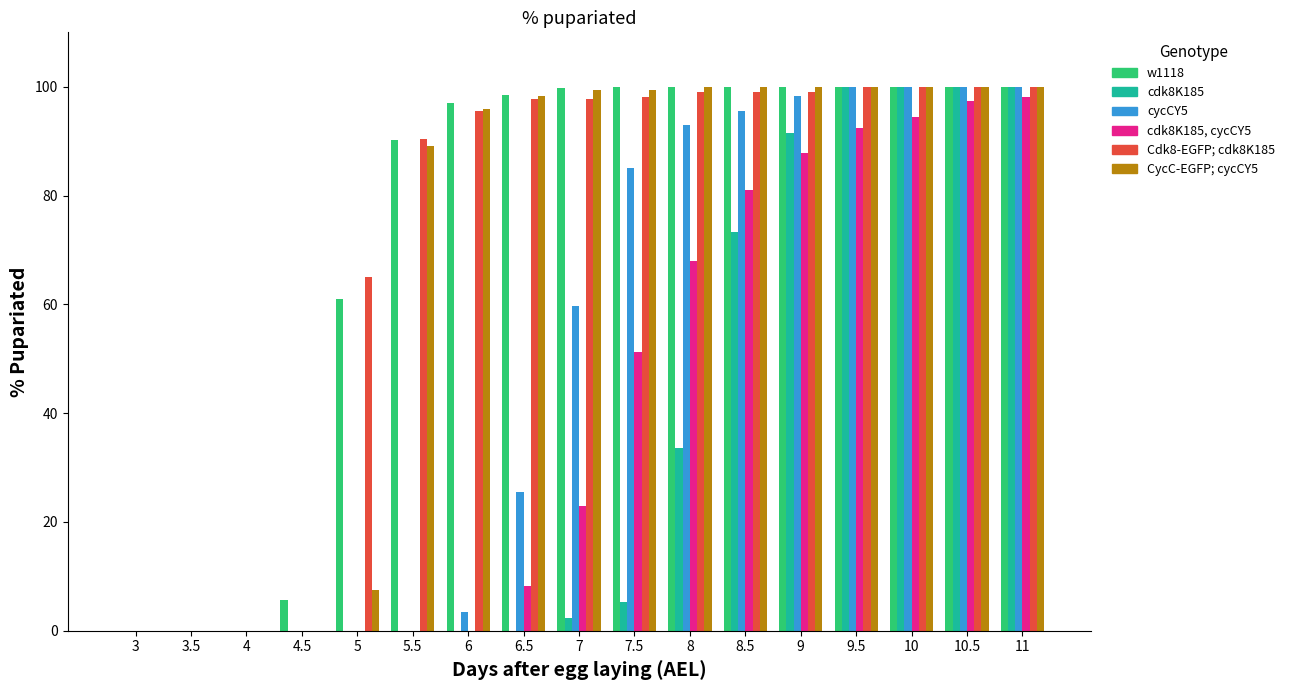

Is the value of w1118 at 6 greater than the value of cdk8K185 at 7?

Yes